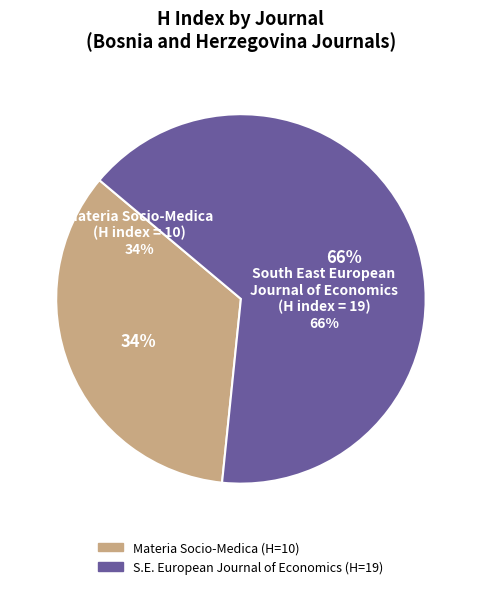

To the nearest percent, what is the average slice percentage?

50%